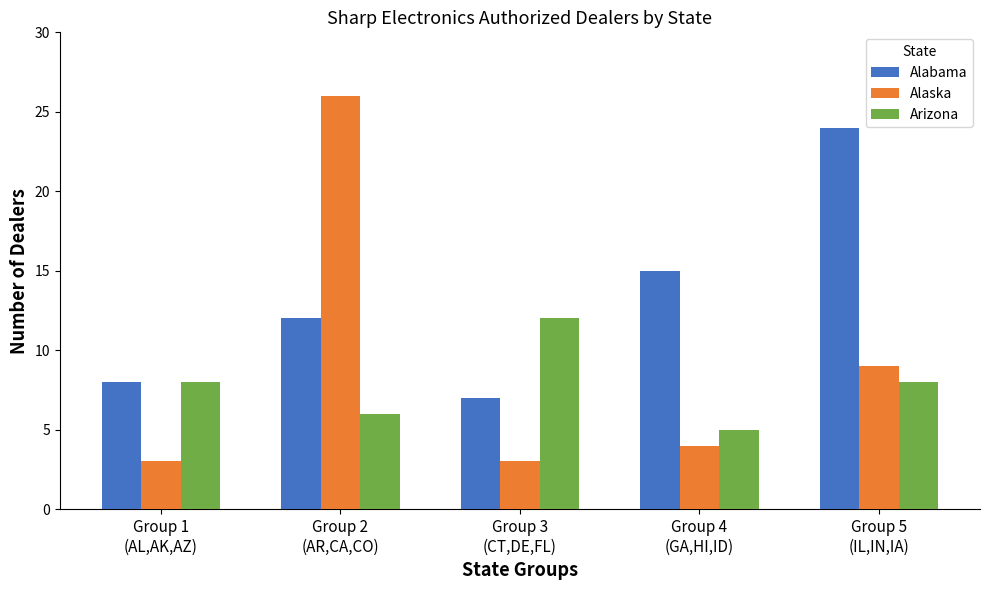

Count the number of data series in this chart.

3